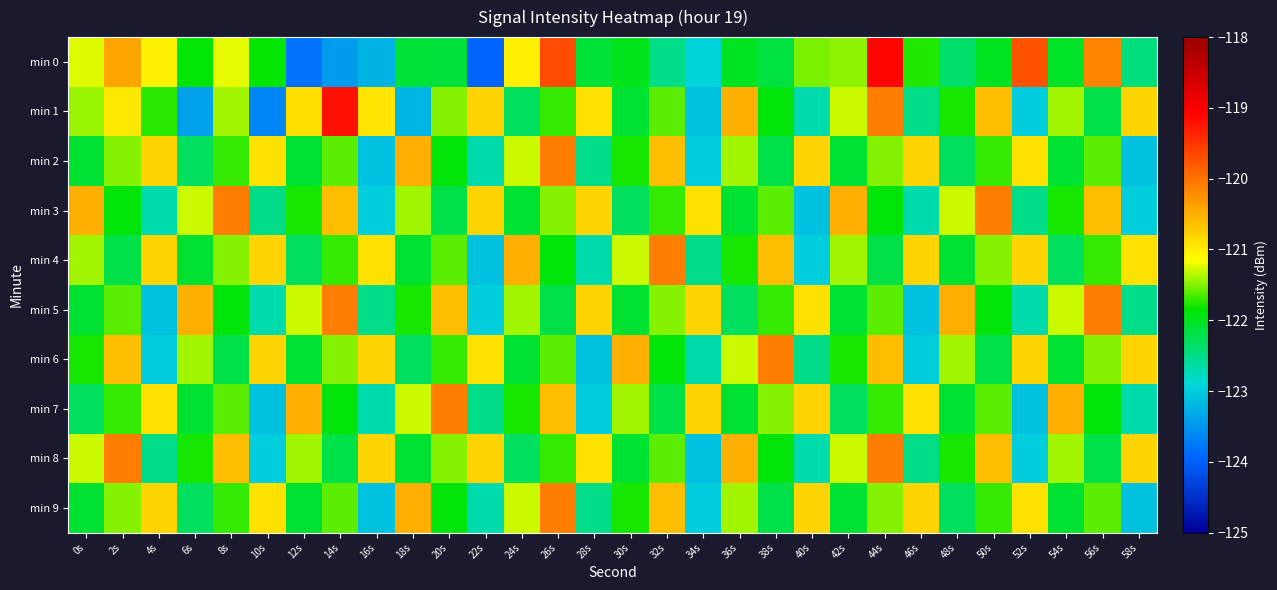

At which category does the chart reach its minimum across all series?

22s